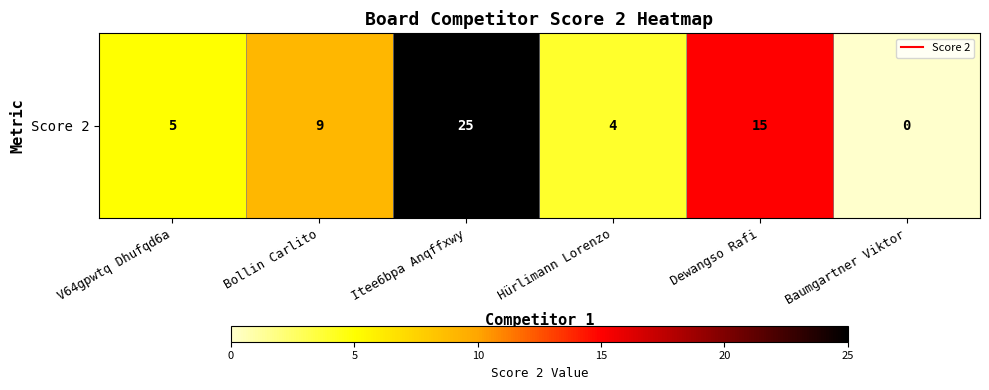

Which has a higher value, V64gpwtq Dhufqd6a or Hürlimann Lorenzo?

V64gpwtq Dhufqd6a